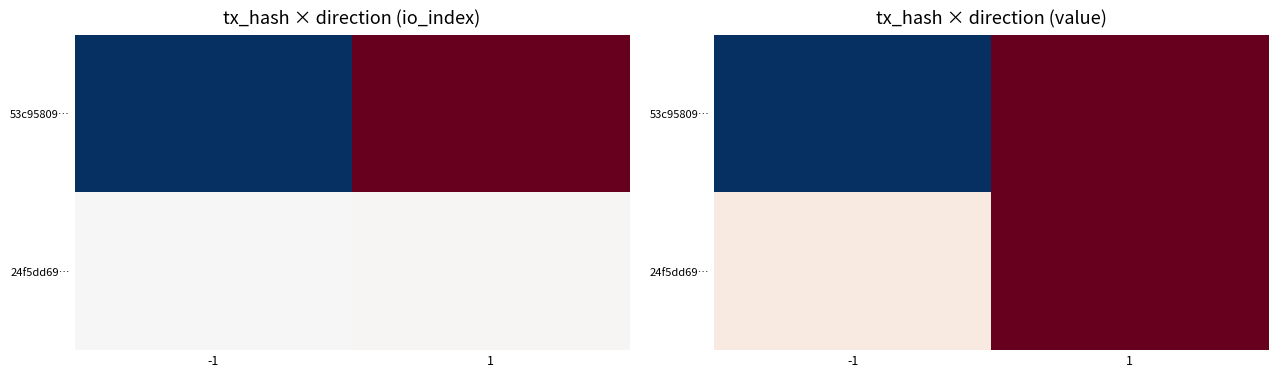

Which series has the widest spread of values?

53c95809…